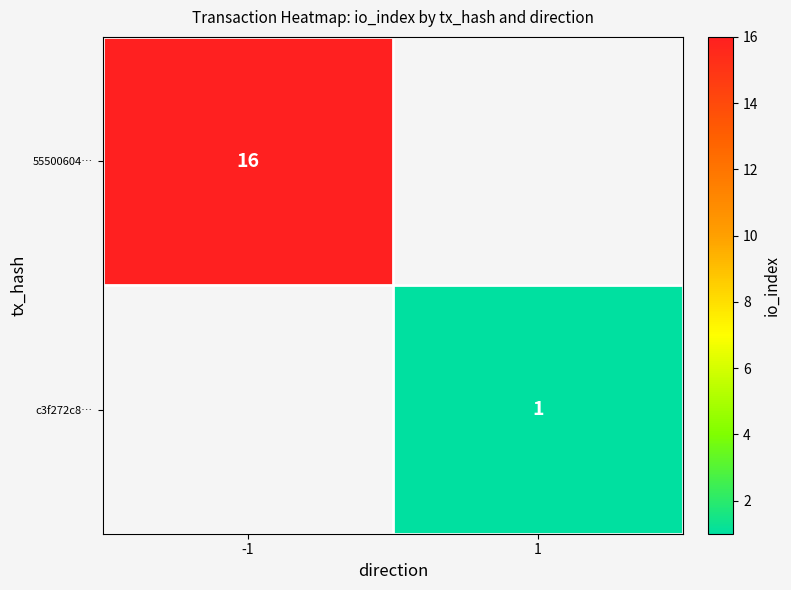

Is the value of c3f272c8… at 1 greater than the value of 55500604… at -1?

No